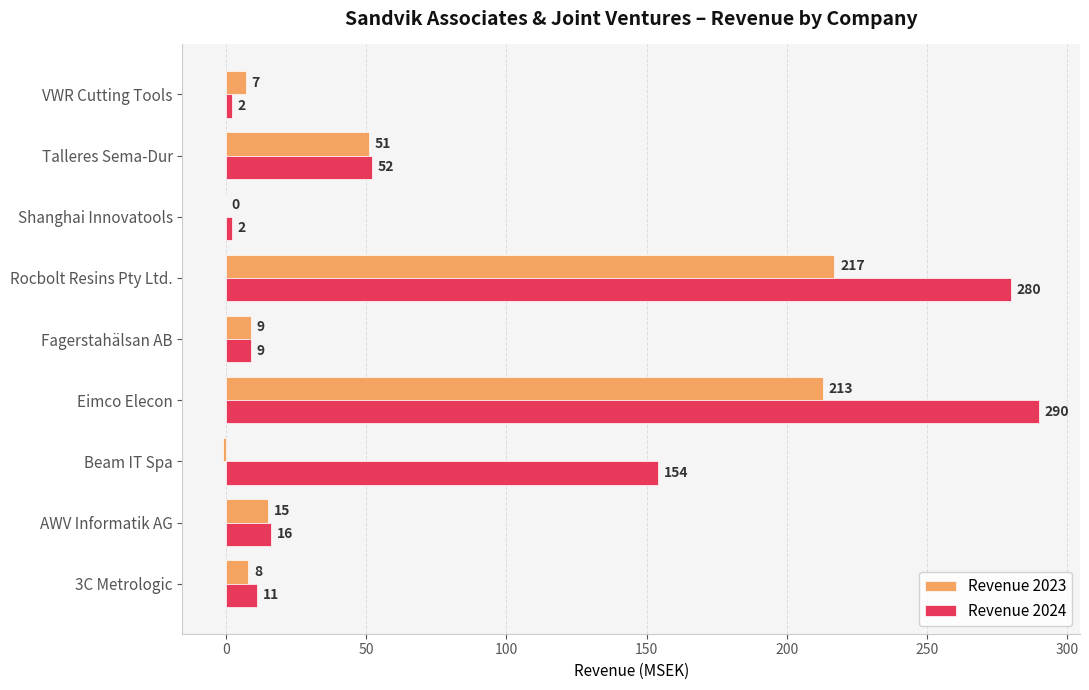

Where is Revenue 2024 nearest to the value 146?

Beam IT Spa